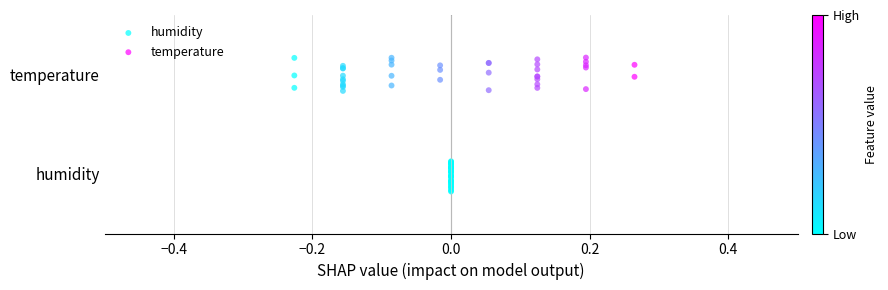

What are all the series names shown in the legend?

humidity, temperature